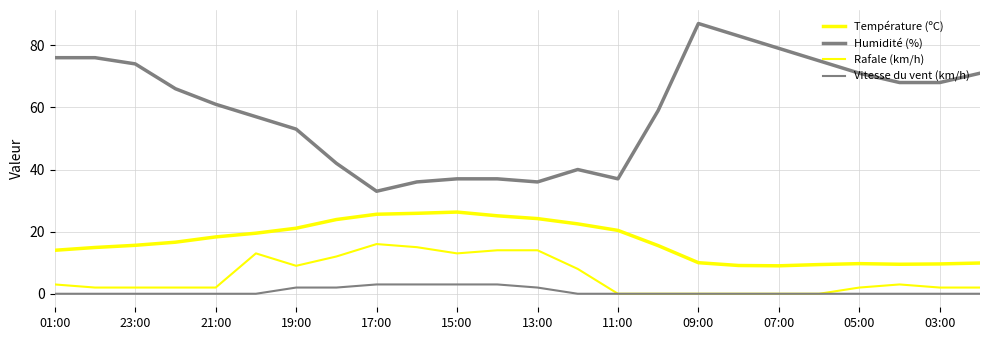

How many lines are shown in the chart?

4